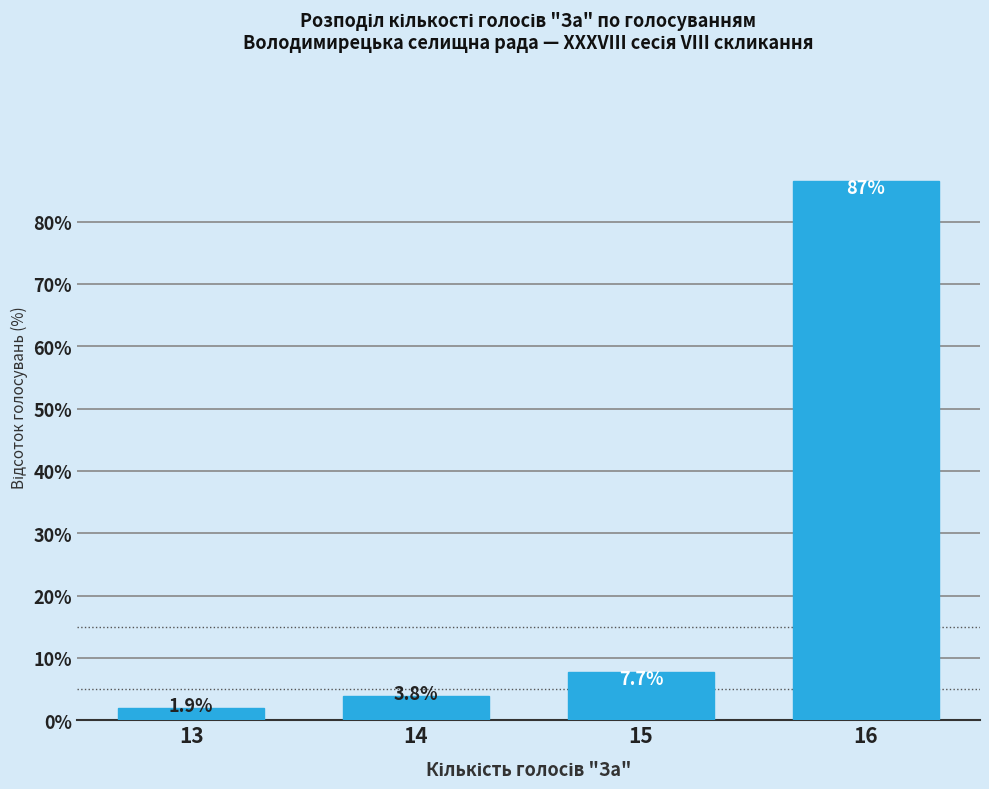

Reading left to right, transcribe all the data shown in this chart.

1.9	3.8	7.7	86.5